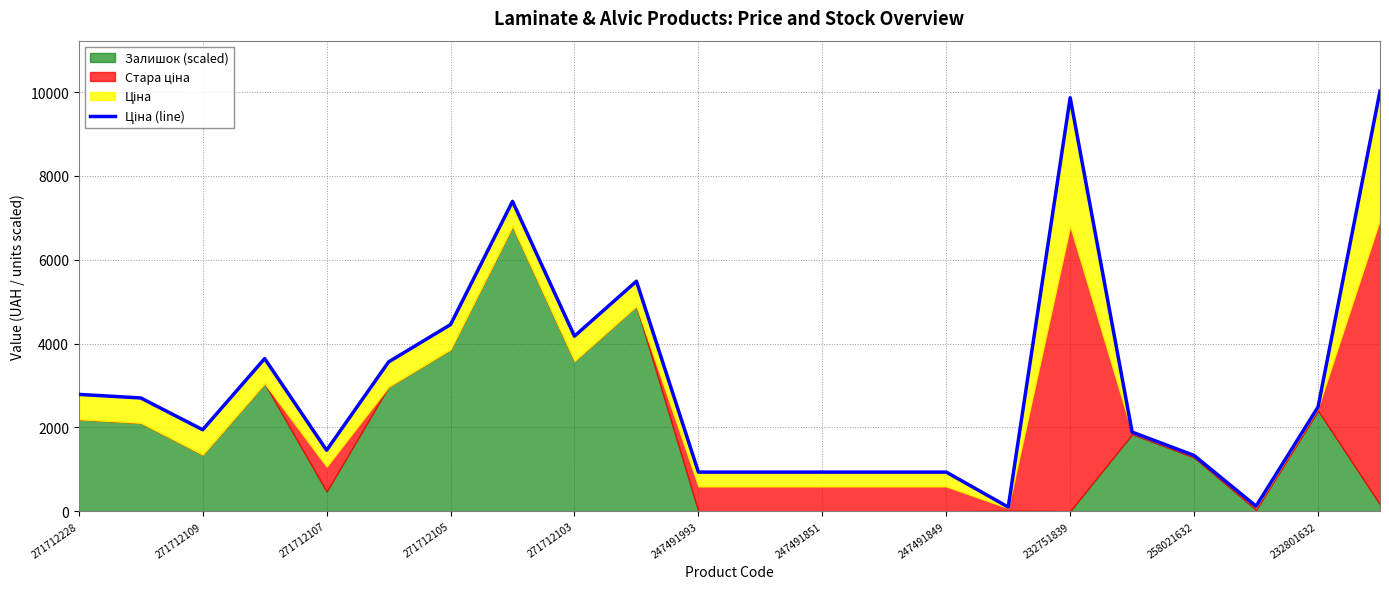

What is the difference between the maximum and minimum values?

9921.3